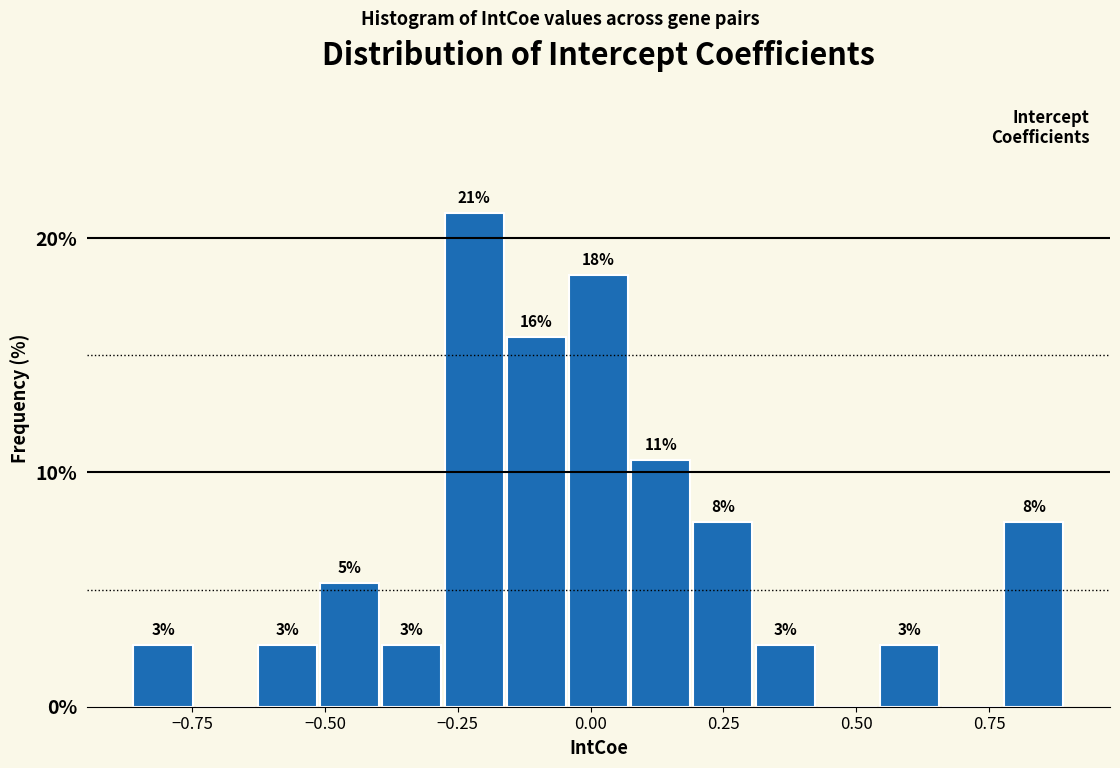

Around what value on the x-axis is the tallest bar? Give the approximate position of its centre, as read against the axis.

-0.20